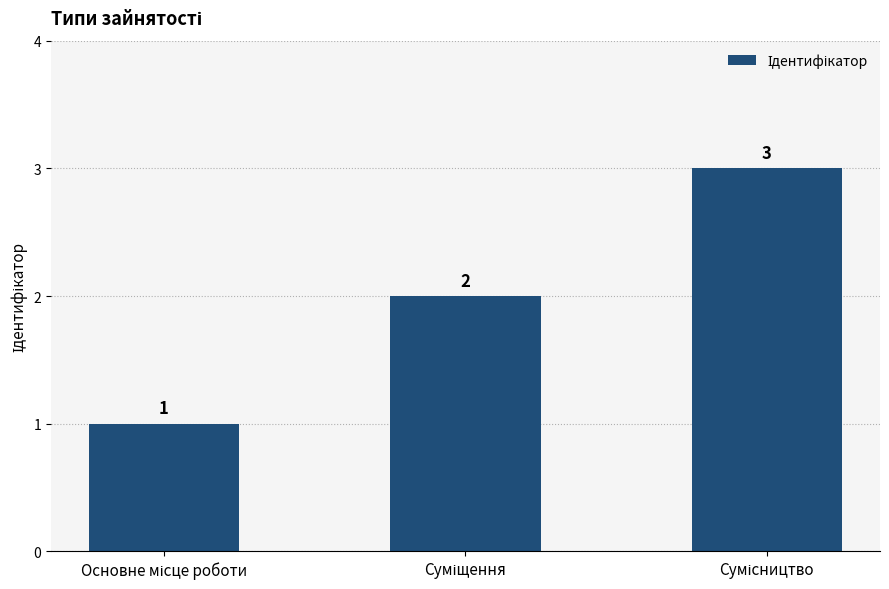

How many values are between 1 and 3?

3